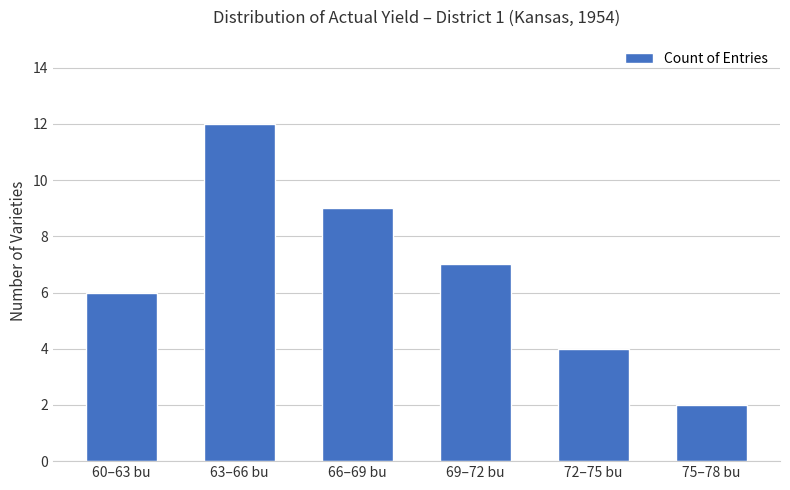

The chart shows a value of 11 at 69–72 bu. True or false?

False